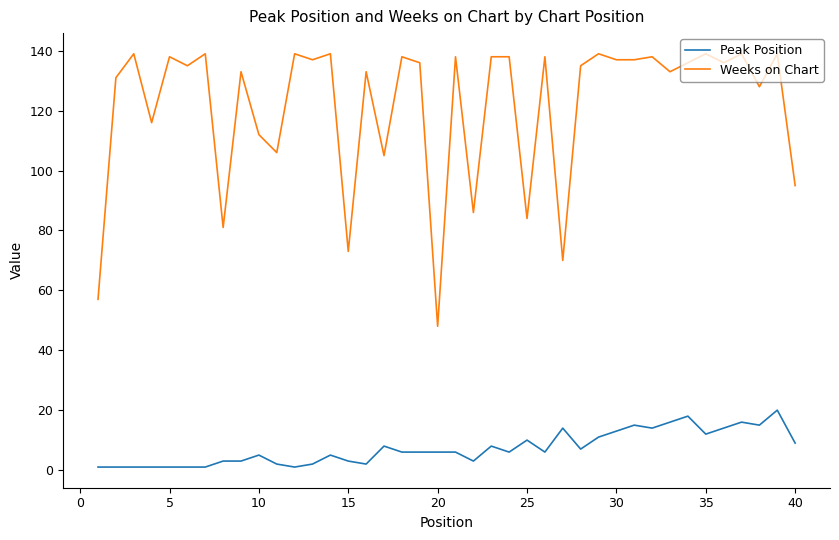

What is the greatest value displayed?

139